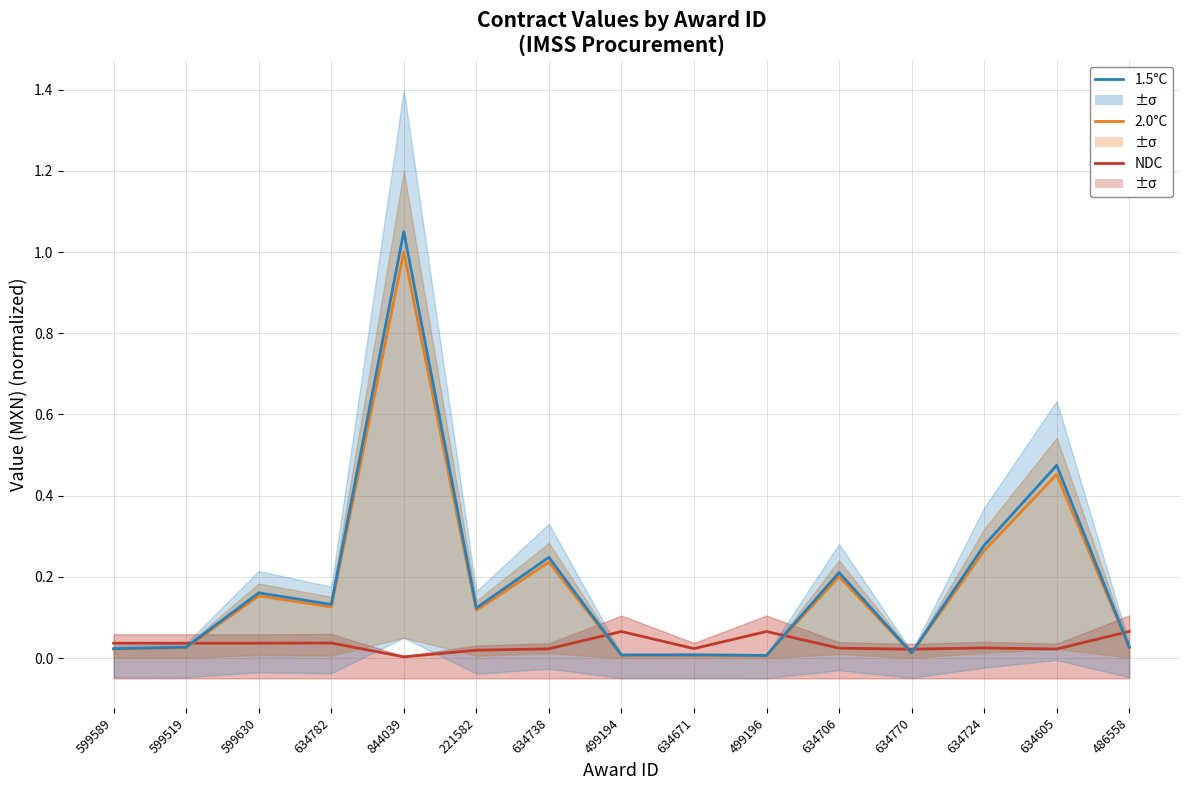

True or false: 2.0°C and 1.5°C cross at least once.

False